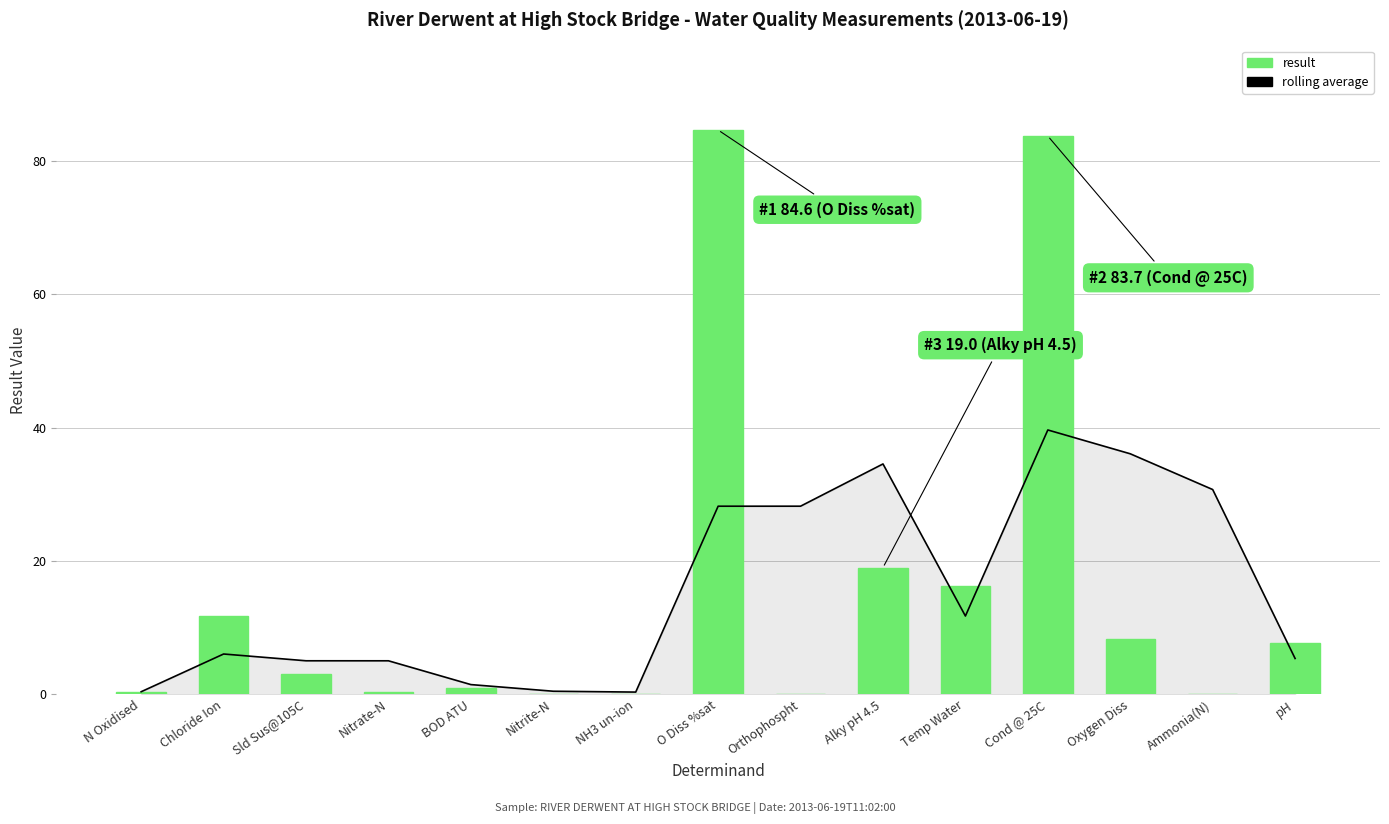

How many categories are shown in the chart?

15